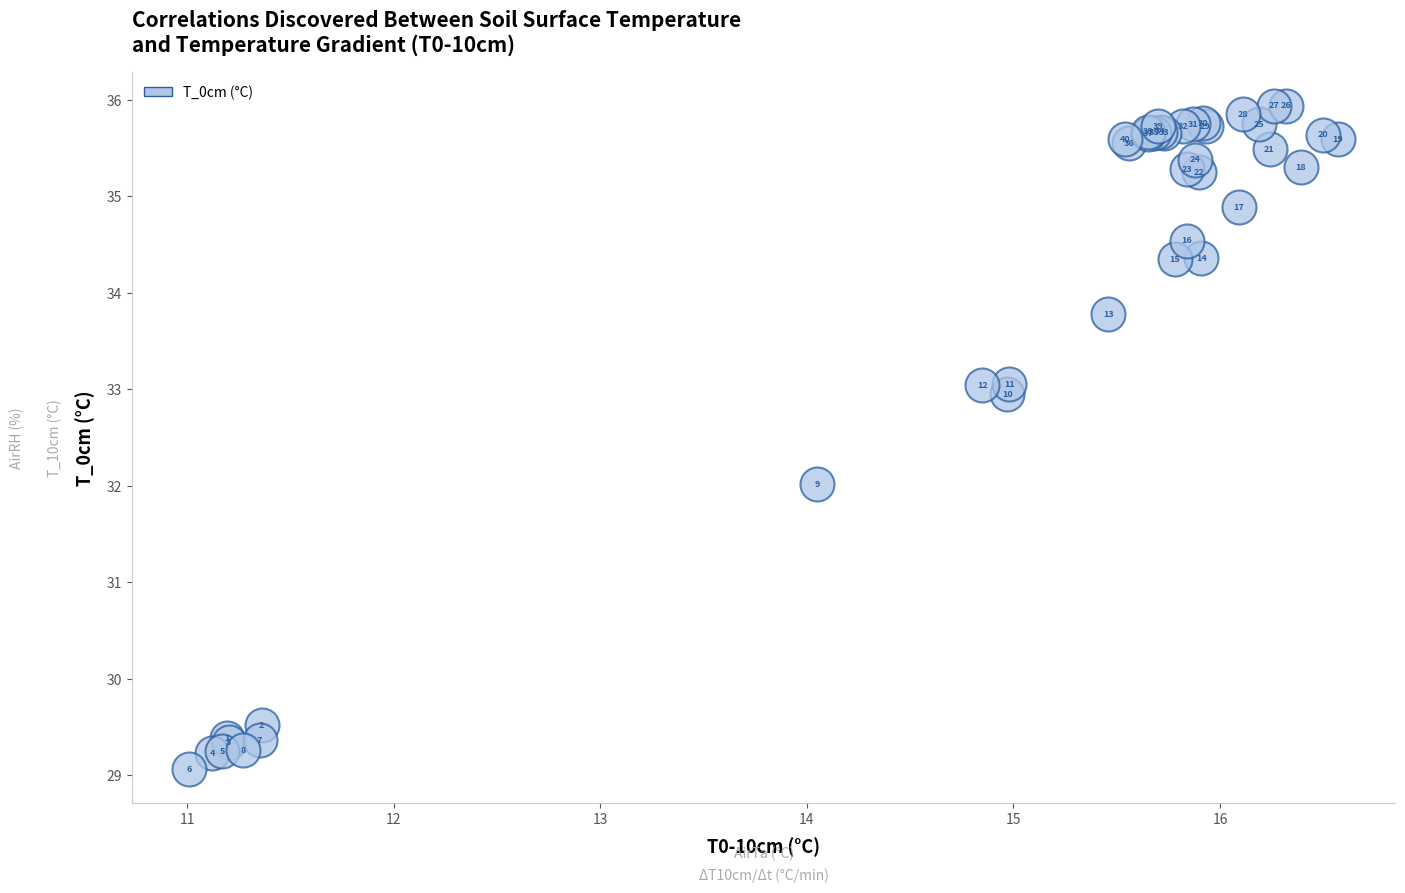

What Y value in the scatter plot is closest to 32?

32.0